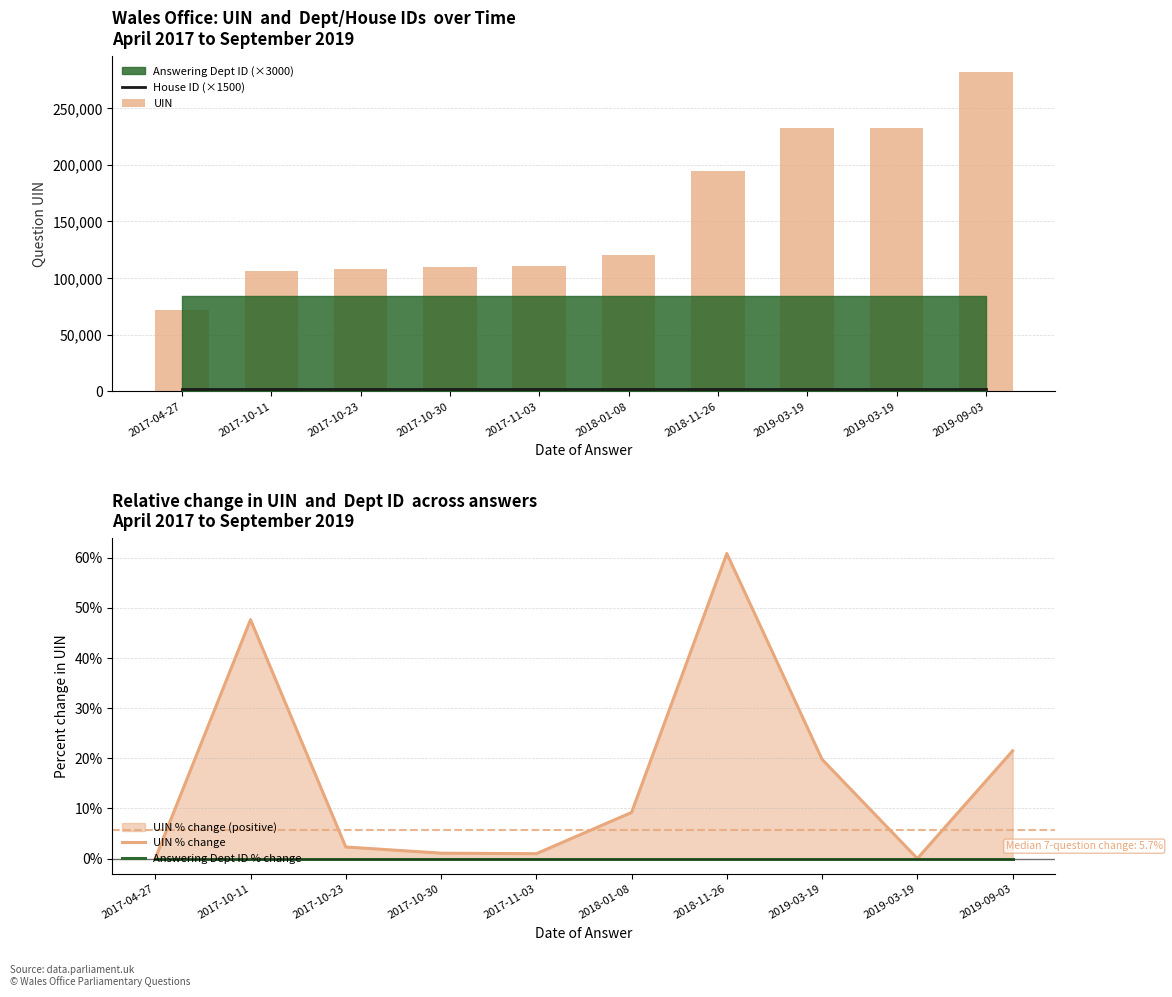

Reading left to right, transcribe all the data shown in this chart.

House ID (×1500): 1500.0	1500.0	1500.0	1500.0	1500.0	1500.0	1500.0	1500.0	1500.0	1500.0
UIN: 71787.0	105963.0	108404.0	109564.0	110616.0	120778.0	194217.0	232598.0	232599.0	282535.0
UIN % change: 0.0	47.6	2.3	1.1	1.0	9.2	60.8	19.8	0.0	21.5
Answering Dept ID % change: 0.0	0.0	0.0	0.0	0.0	0.0	0.0	0.0	0.0	0.0